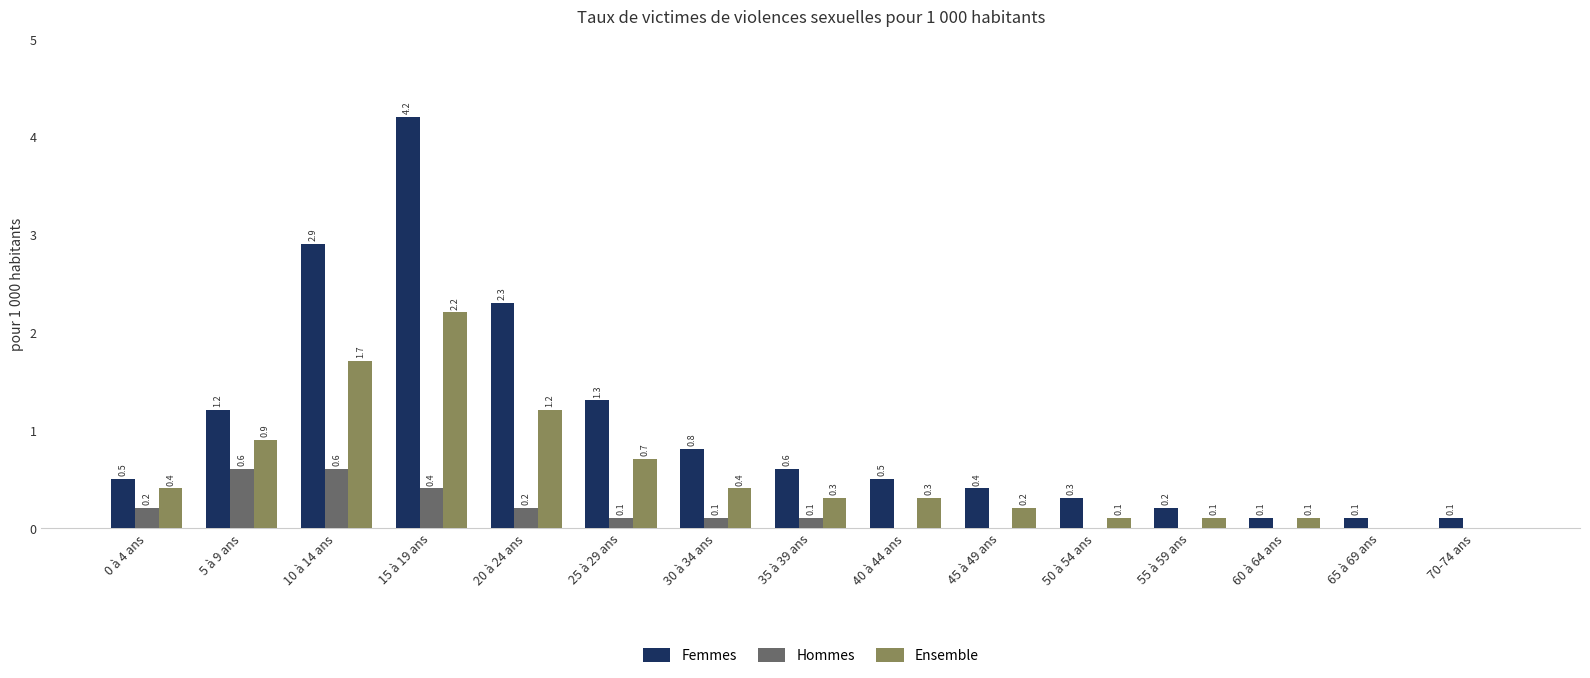

Which series has the largest total across all categories?

Femmes